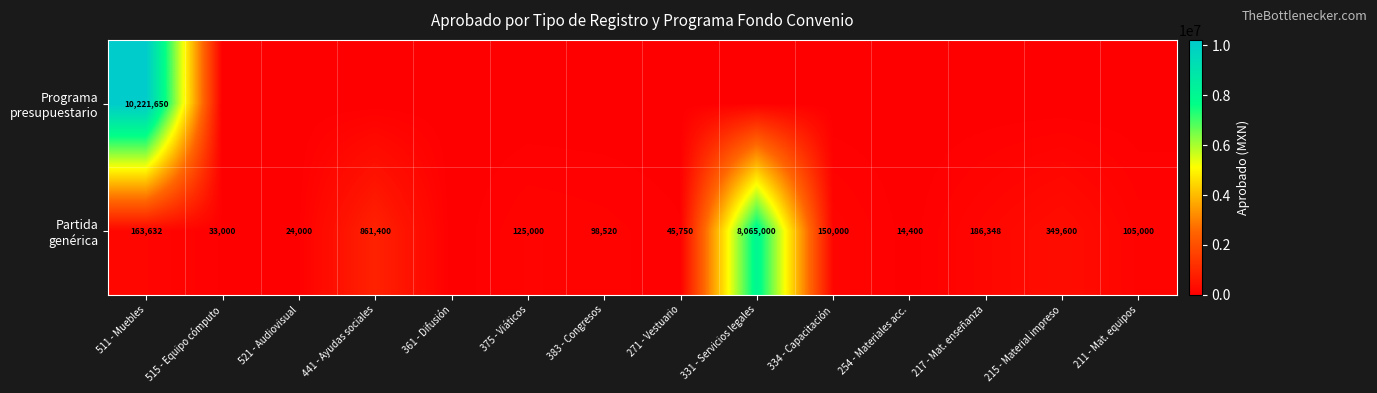

The Partida genérica series shows 389323.0 at 441 - Ayudas sociales. True or false?

False